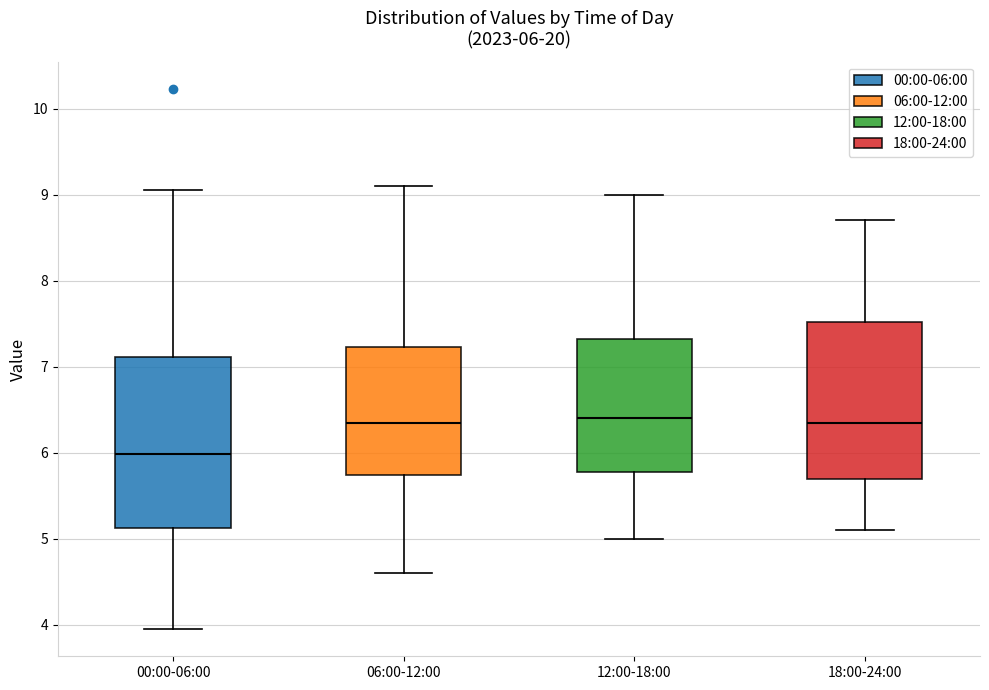

Which box is the tallest, from its lower edge to its upper edge?

00:00-06:00